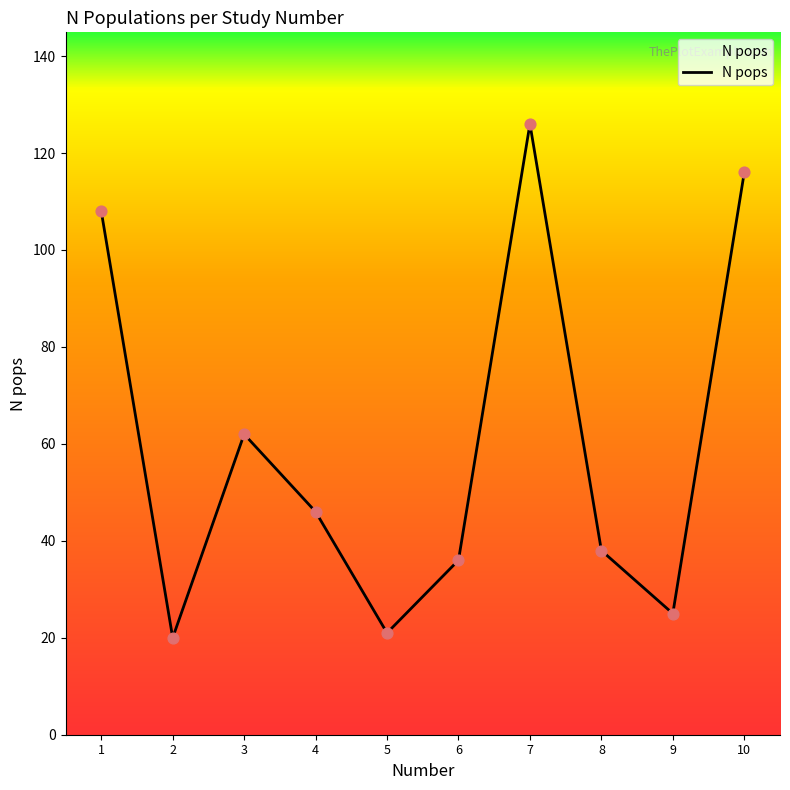

Between 3 and 5, which is larger?

3